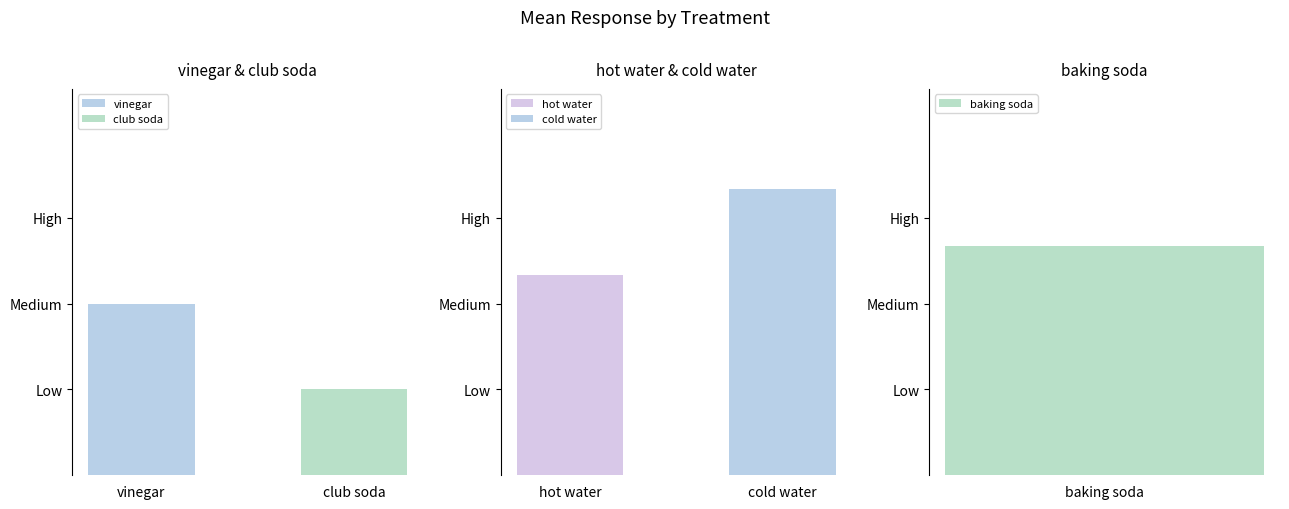

List the labels in order of value, largest first.

cold water, baking soda, hot water, vinegar, club soda